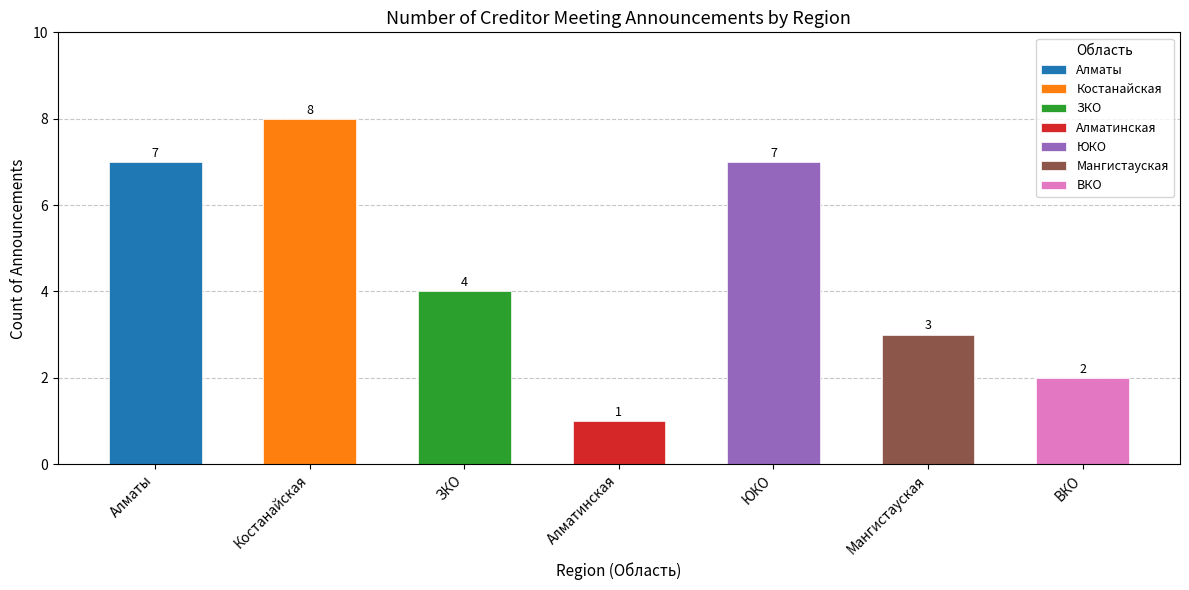

Which has a higher value, ЗКО or ЮКО?

ЮКО